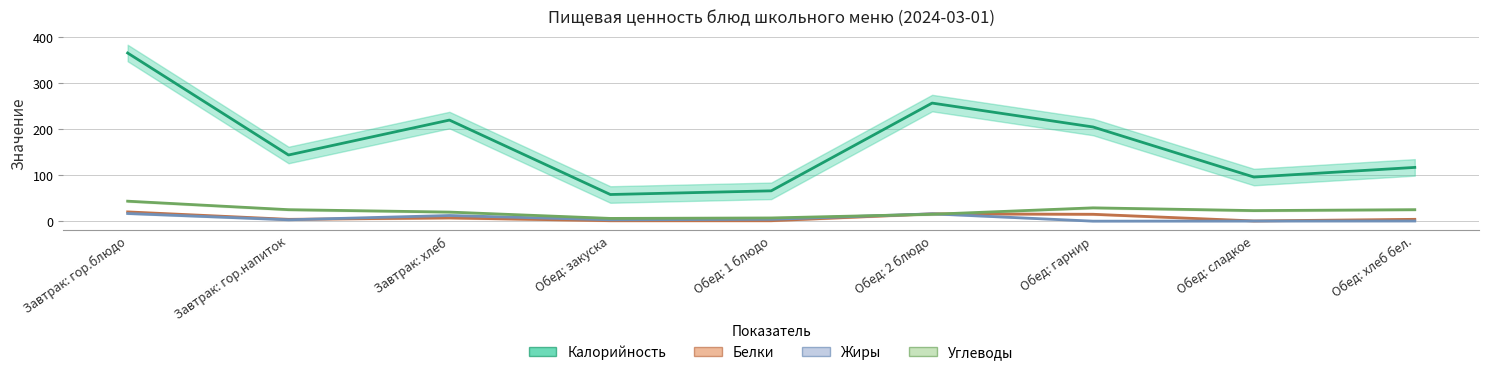

What is the sum of the Углеводы values at Обед: 2 блюдо and Завтрак: хлеб?

34.8